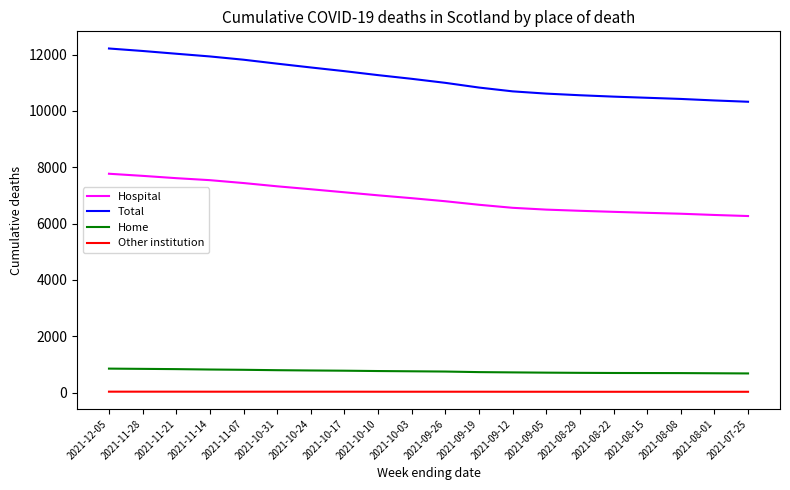

What is the highest value of the Total series?

12216